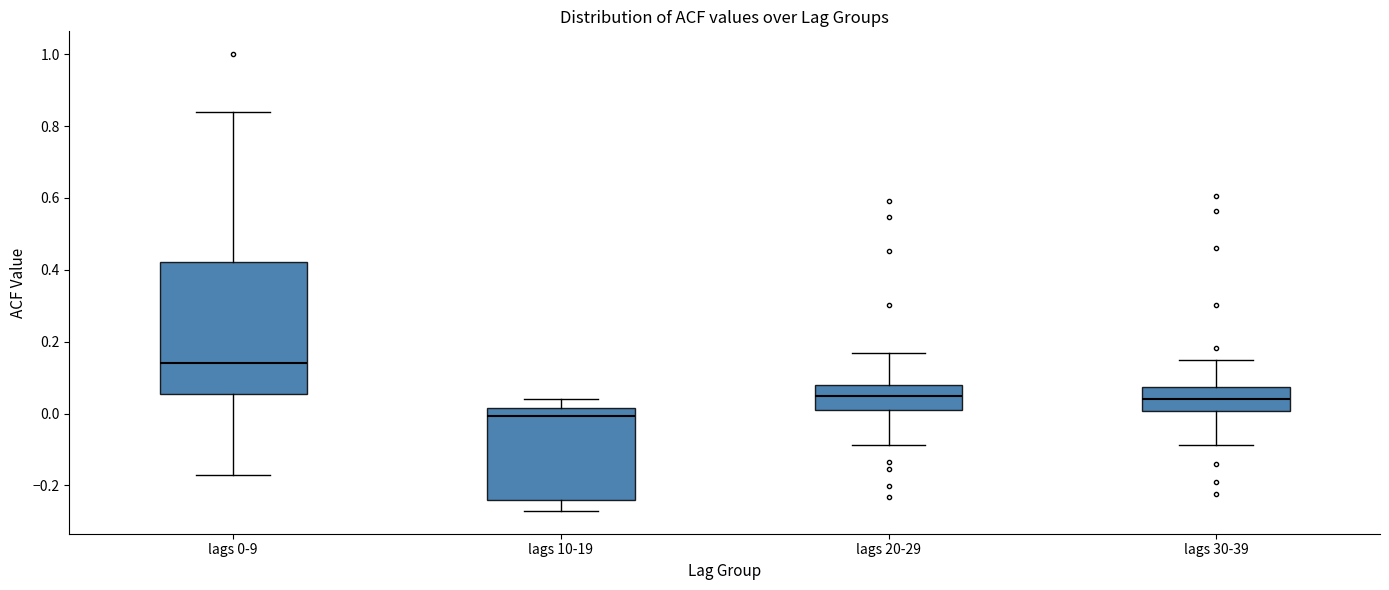

Comparing the boxes themselves (not the whiskers), which one is the tallest?

lags 0-9